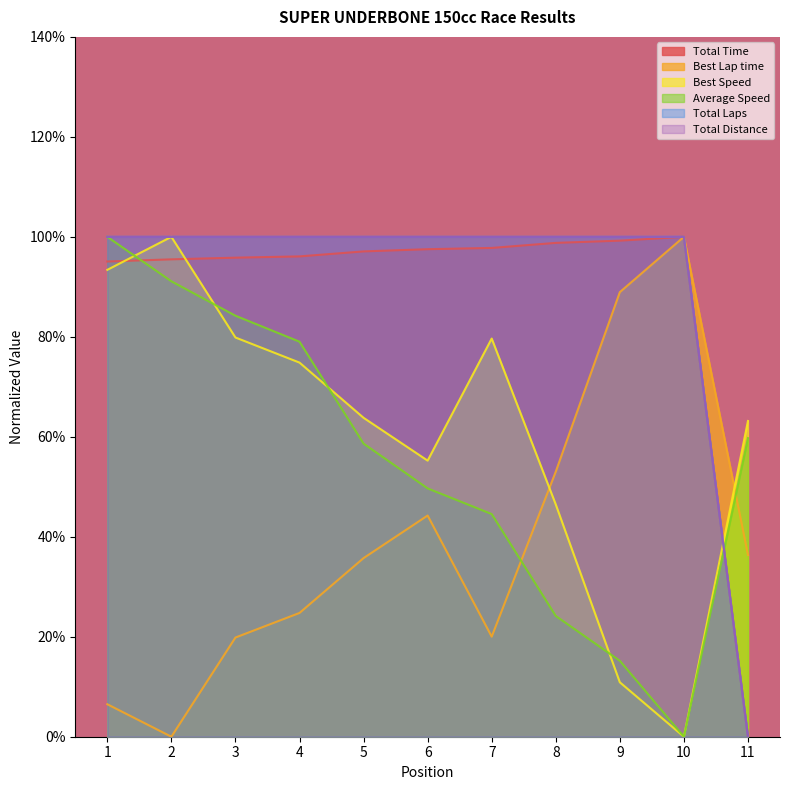

True or false: Total Time has more than 2 points higher than both neighbors.

False